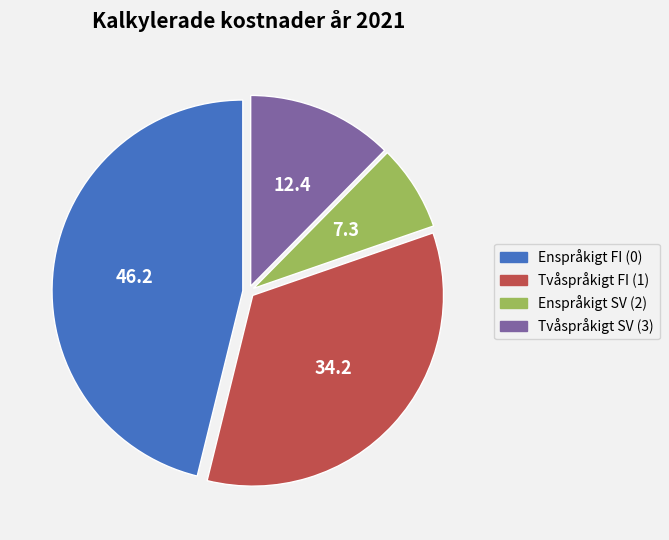

Is the sum of Tvåspråkigt FI (1) and Enspråkigt SV (2) greater than half?

No